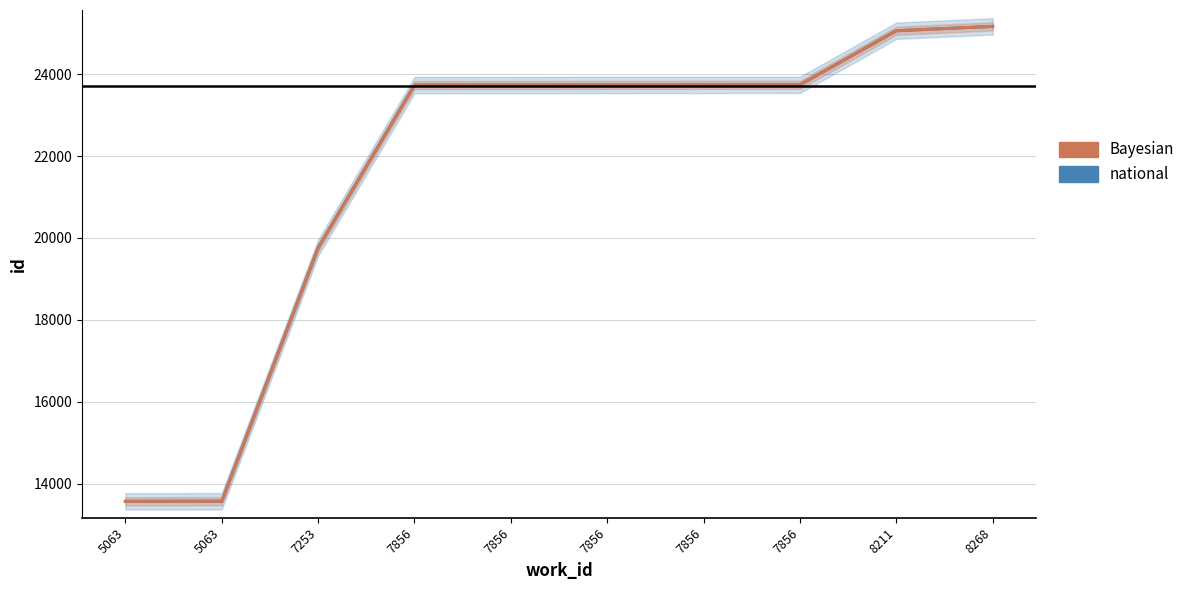

What is the average value of the Bayesian series?

21580